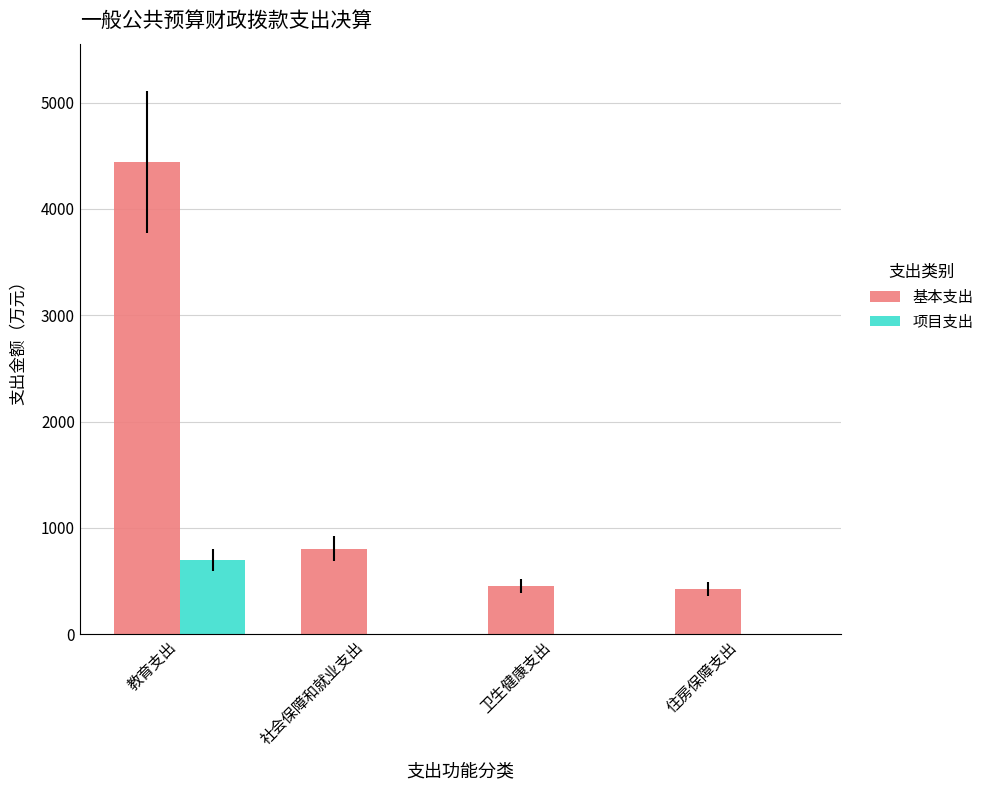

Count the number of categories in the chart.

4